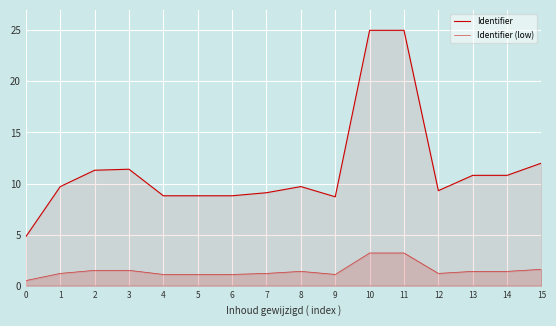

What is the maximum value shown in the chart?

25.0